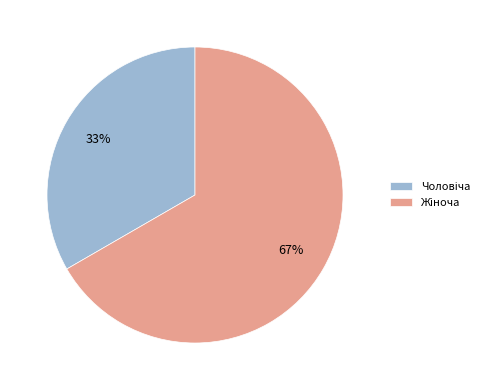

To the nearest percent, what is the average slice percentage?

50%